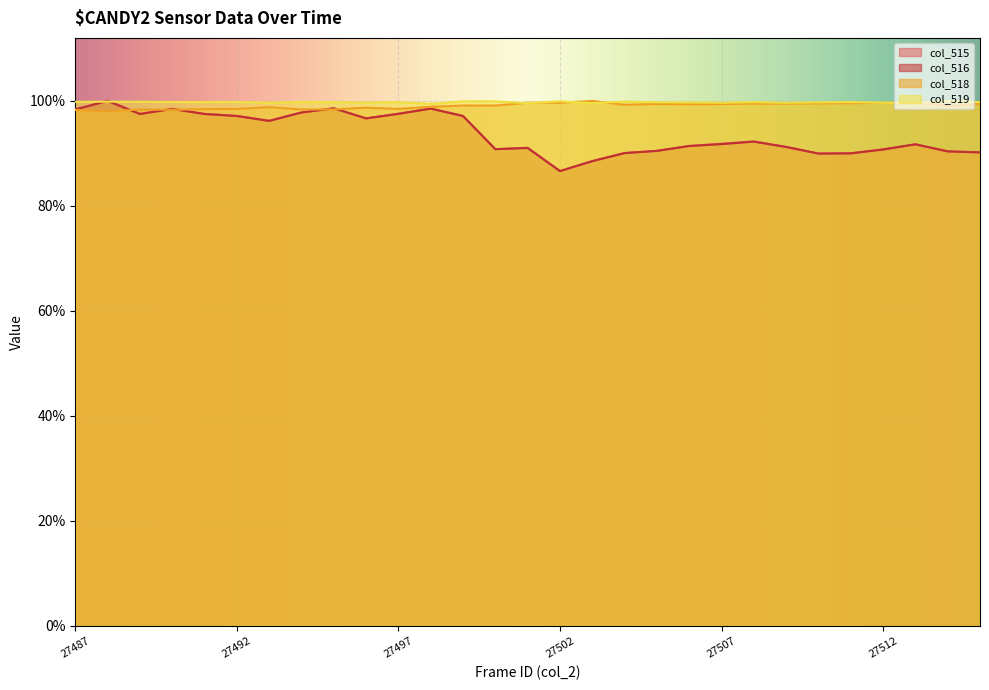

True or false: col_515 has more than 1 points higher than both neighbors.

True